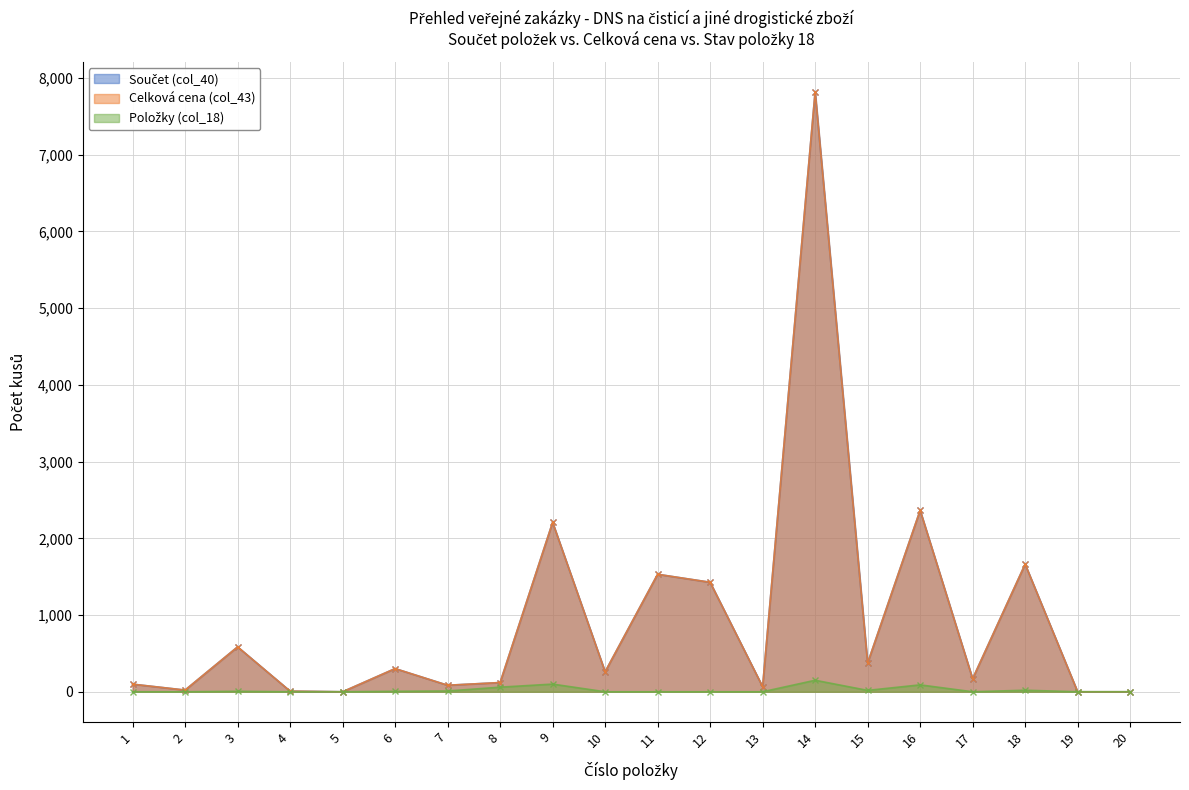

True or false: Součet (col_40) and Celková cena (col_43) cross at least once.

False